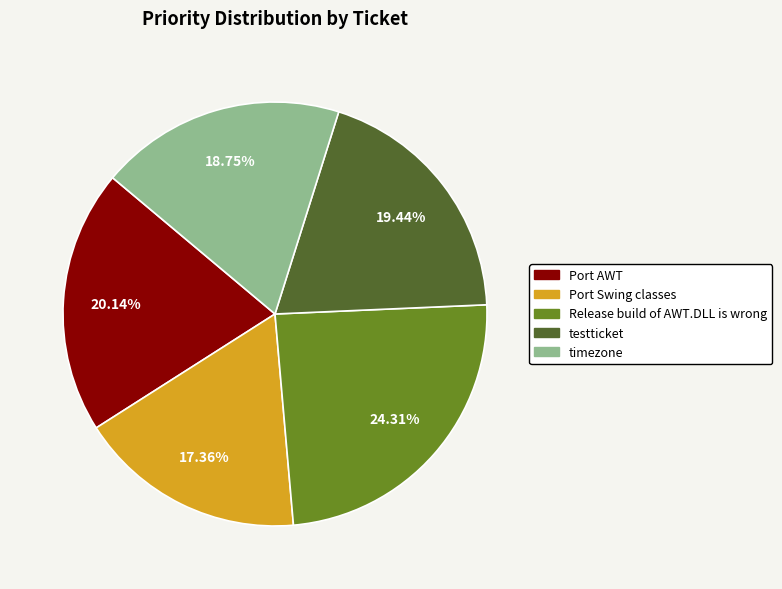

How many segments does this pie chart have?

5